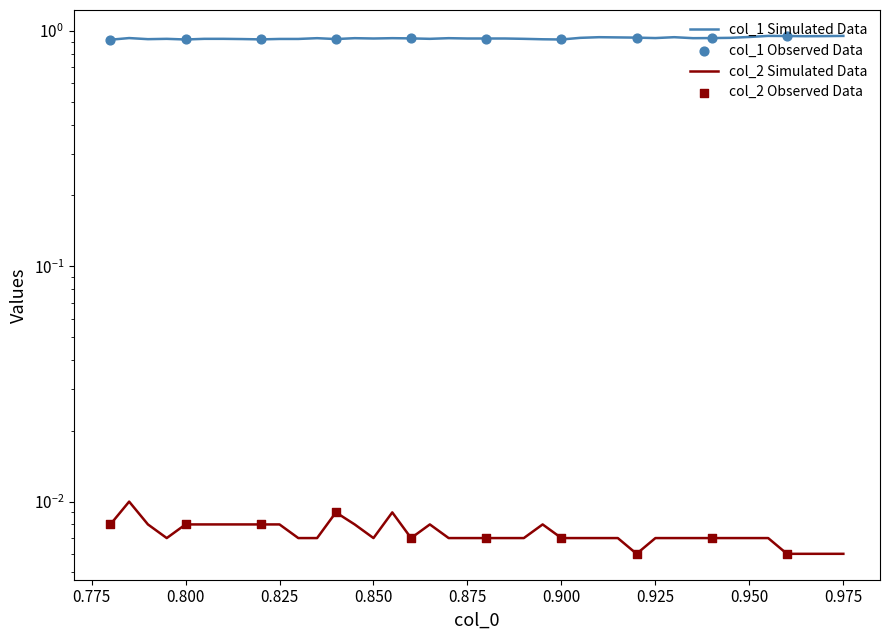

Which series has the largest total across all categories?

col_1